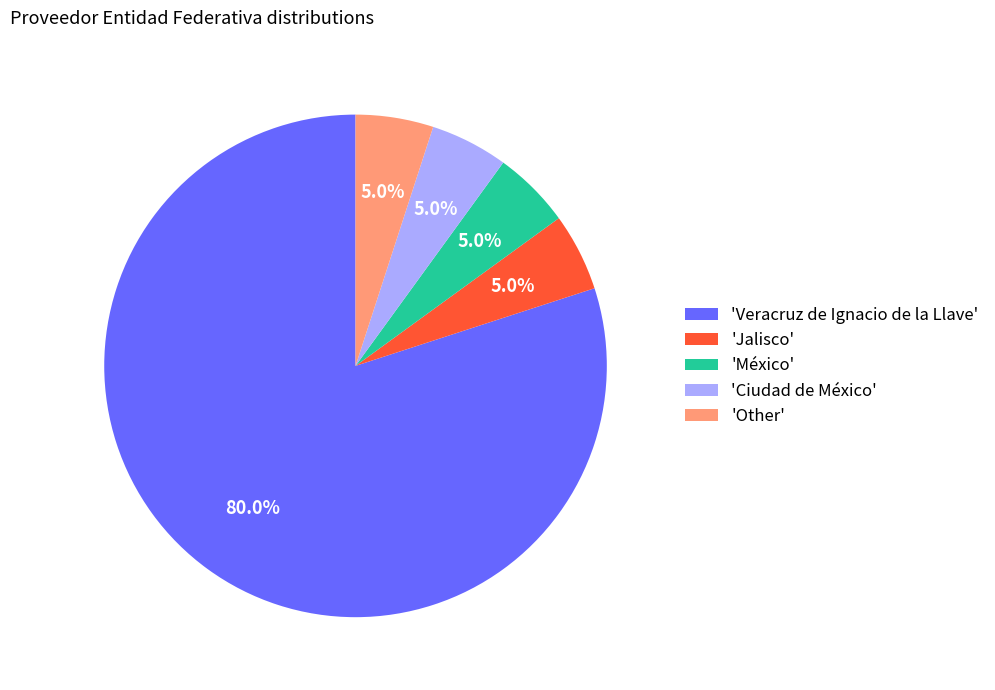

What is the largest slice in the pie chart?

'Veracruz de Ignacio de la Llave'